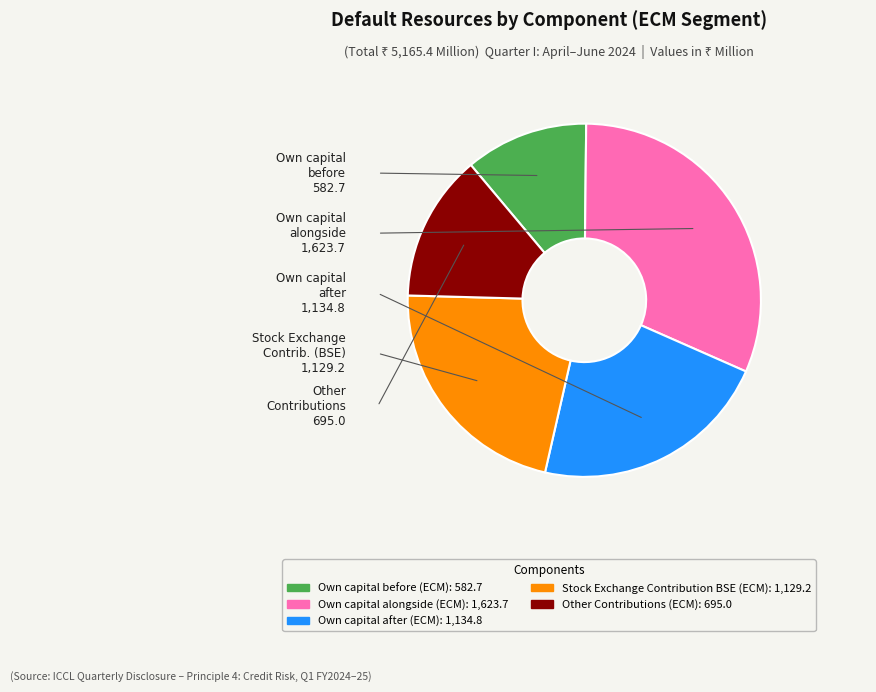

Does any single category account for the majority?

No